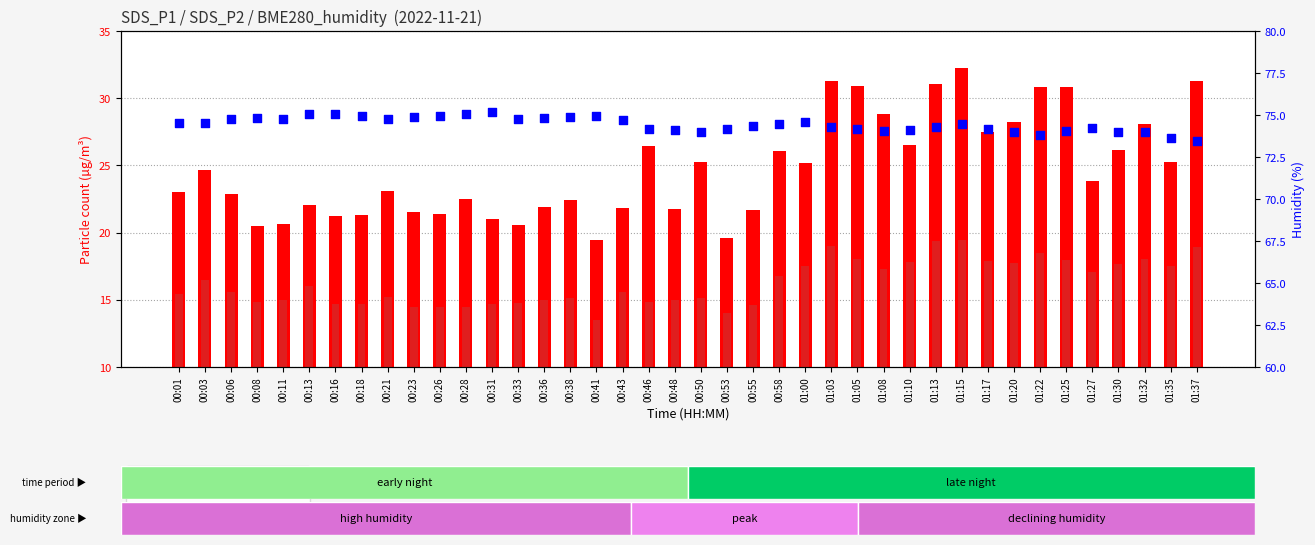

Which series has the widest spread of Y values?

SDS_P1 (transformed count)